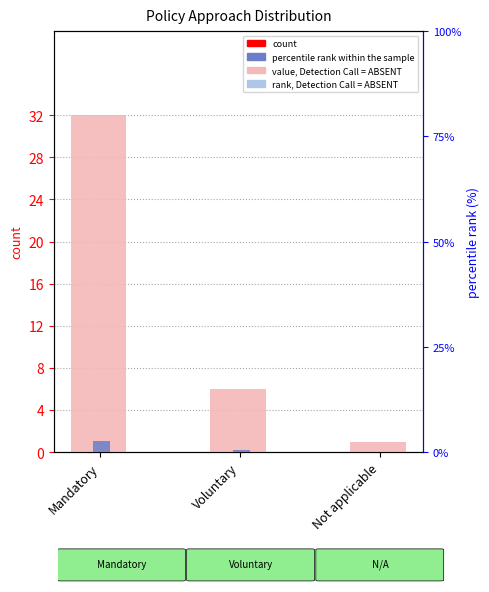

What is the difference between the highest and lowest values at Not applicable?

0.9